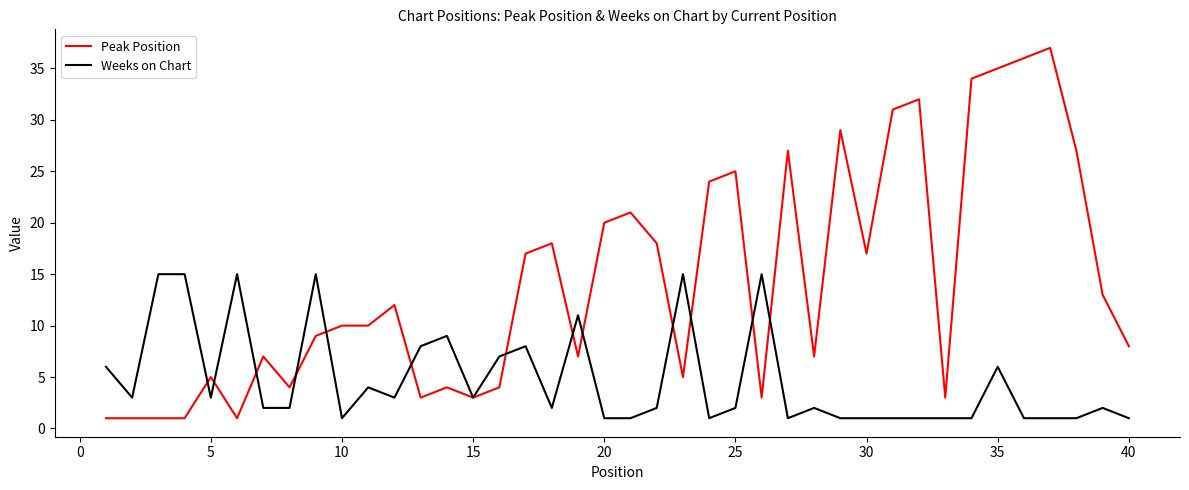

List the series in order of their peak value, lowest first.

Weeks on Chart, Peak Position